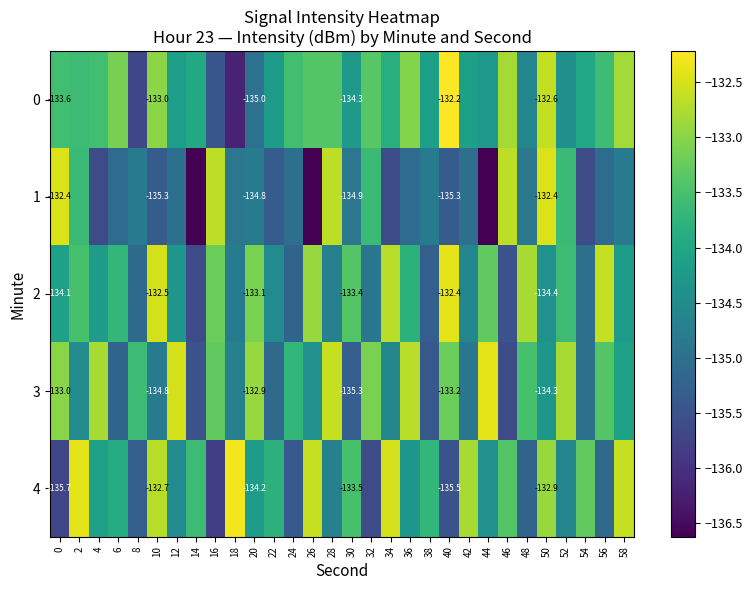

What is the average value of the 2 series?

-134.0